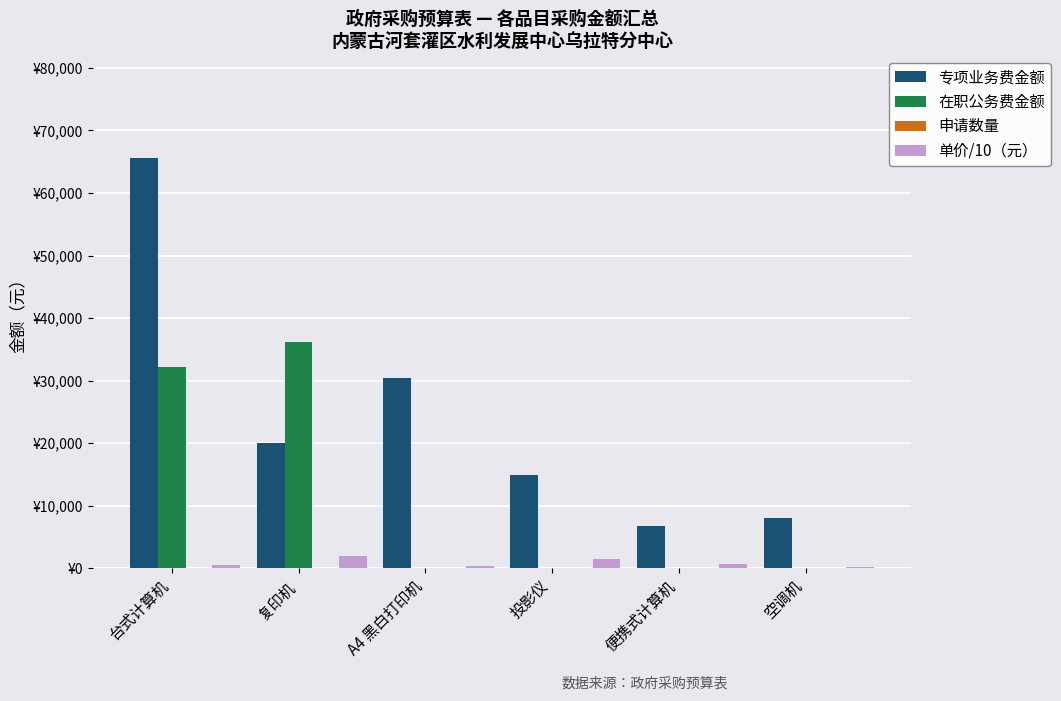

The 在职公务费金额 series shows -11021.7 at 便携式计算机. True or false?

False